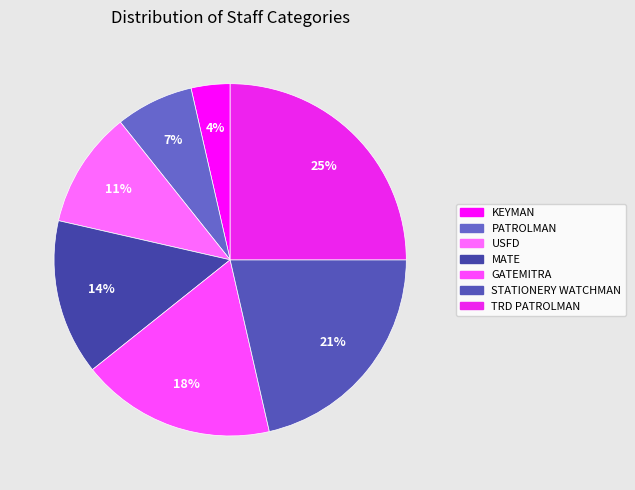

To the nearest percent, what is the difference between the KEYMAN and USFD slice percentages?

7%